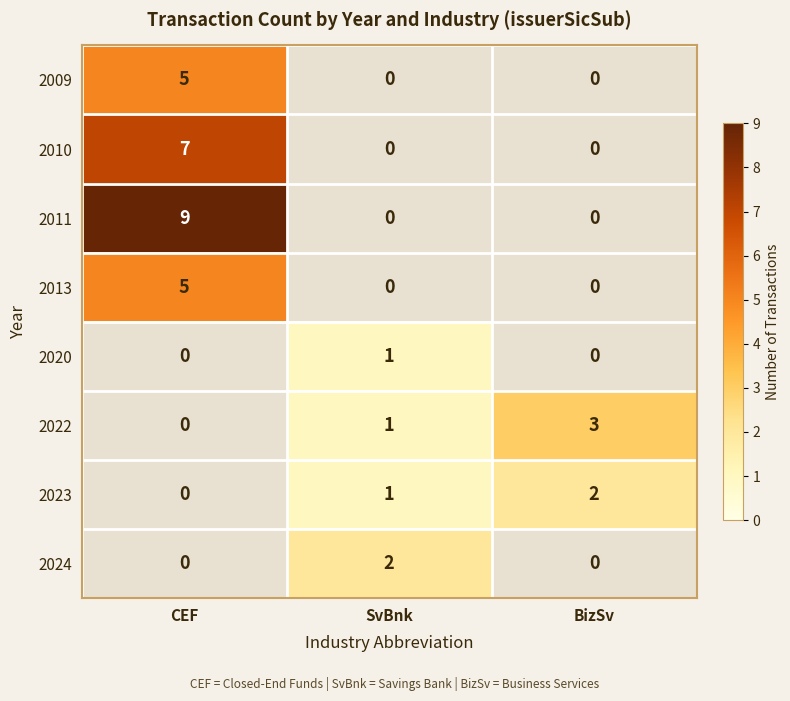

Is it true that 2022 equals 0 at SvBnk?

False